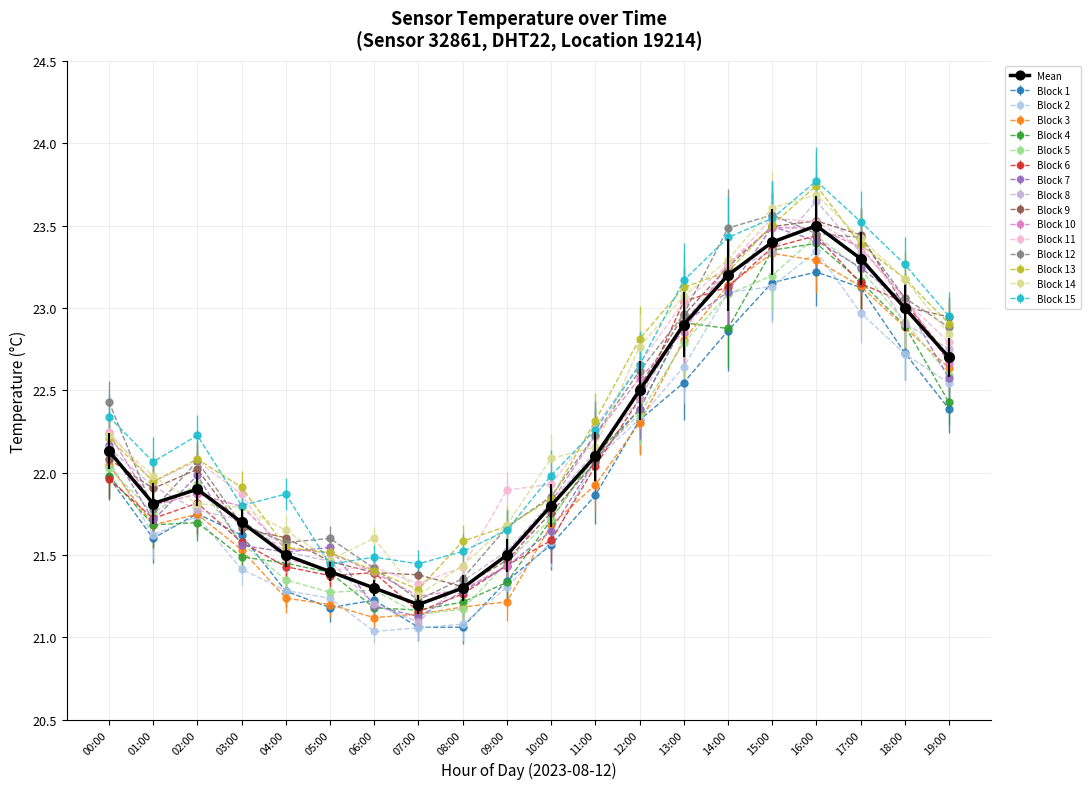

How many distinct data groups are displayed?

16